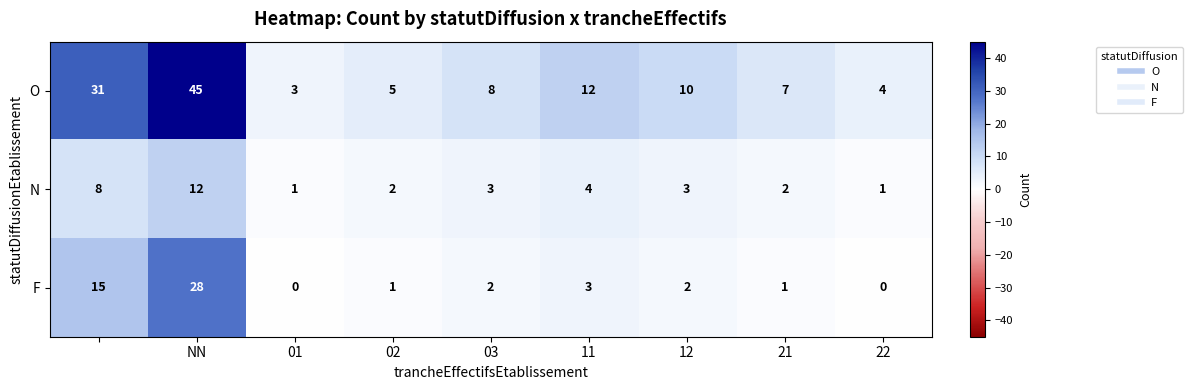

Rank the series by their average value, from lowest to highest.

N, F, O